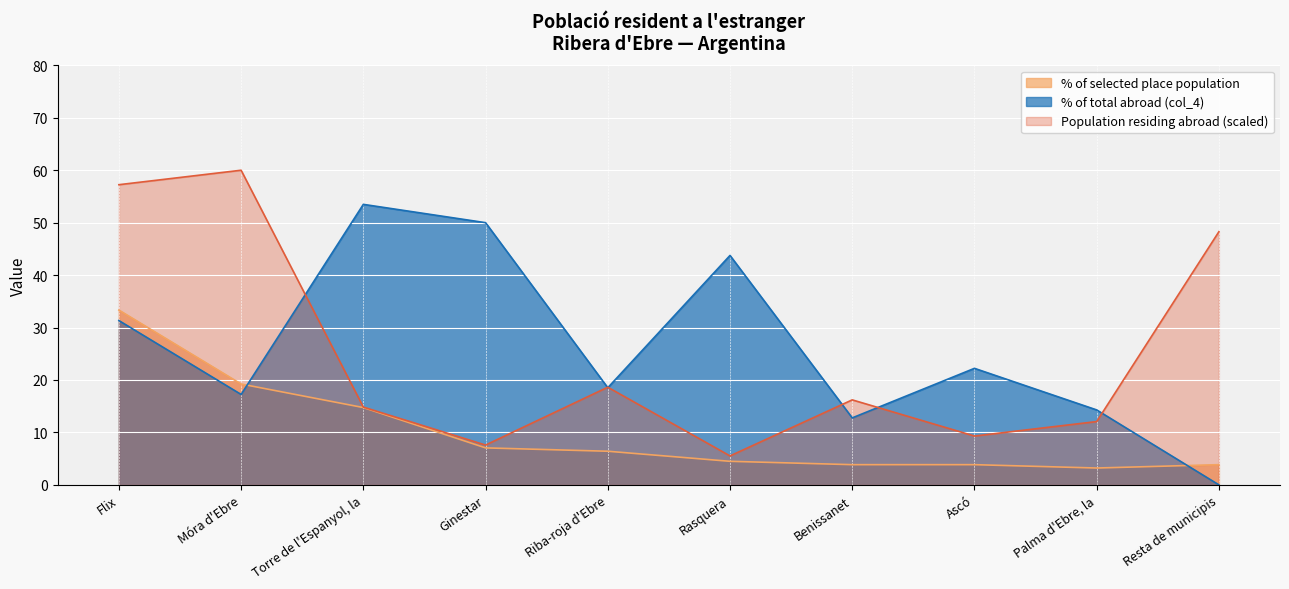

In % of selected place population, how many points are lower than both neighbors (excluding endpoints)?

1